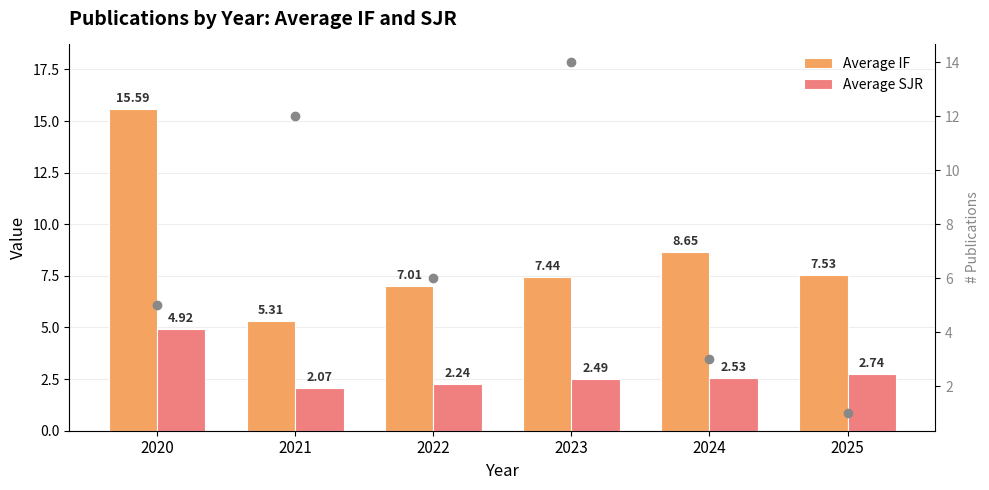

What are all the series names shown in the legend?

Average IF, Average SJR